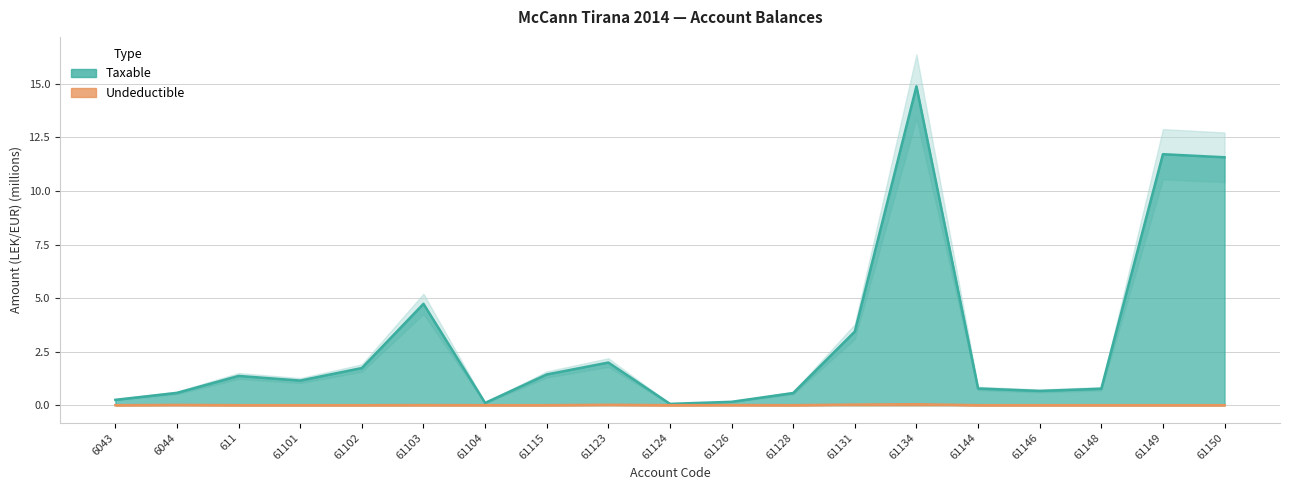

Reading right to left, transcribe all the data shown in this chart.

Taxable: 61150=11.6	61149=11.7	61148=0.8	61146=0.7	61144=0.8	61134=14.9	61131=3.4	61128=0.6	61126=0.2	61124=0.1	61123=2.0	61115=1.4	61104=0.1	61103=4.7	61102=1.7	61101=1.1	611=1.4	6044=0.6	6043=0.3
Undeductible: 61150=0.0	61149=0.0	61148=0.0	61146=0.0	61144=0.0	61134=0.0	61131=0.0	61128=0.0	61126=0.0	61124=0.0	61123=0.0	61115=0.0	61104=0.0	61103=0.0	61102=0.0	61101=0.0	611=0.0	6044=0.0	6043=0.0